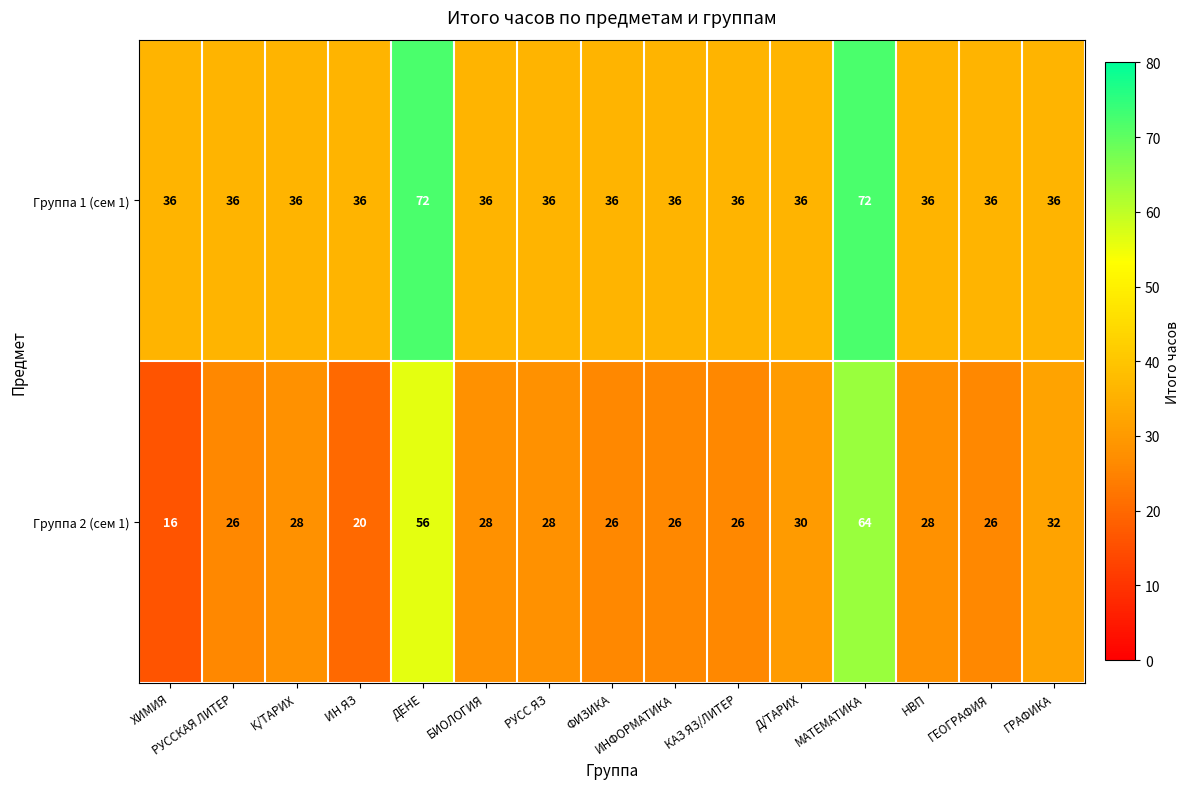

How many values in the Группа 1 (сем 1) series exceed 36?

2